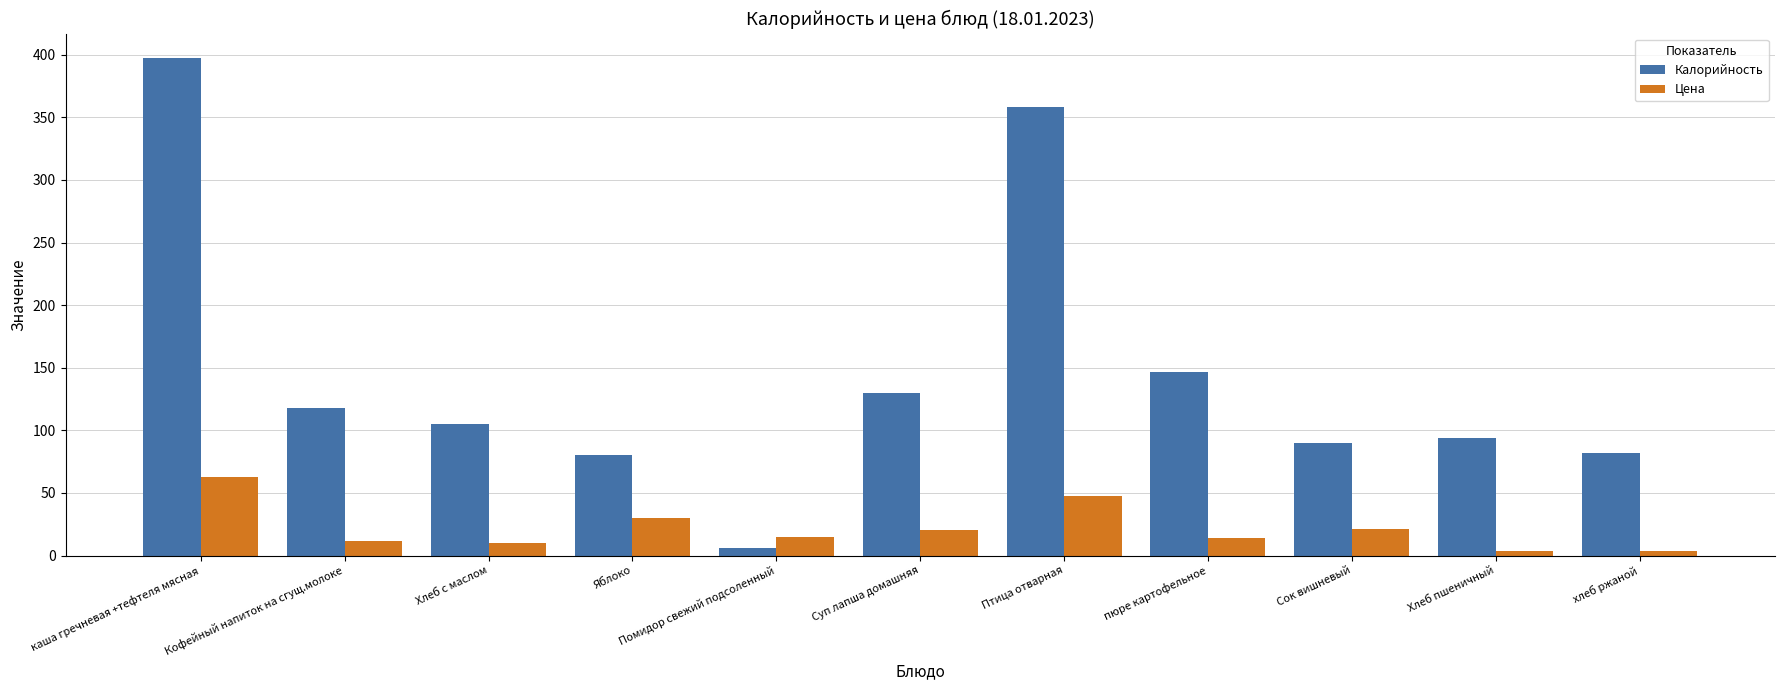

How many bars are there in total?

22